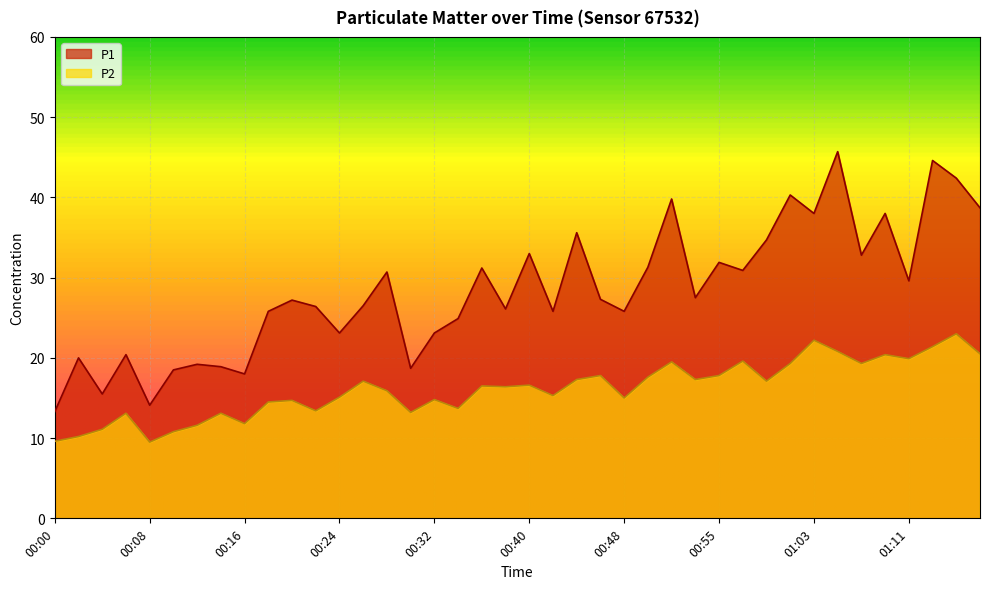

List the series in order of their overall mean, highest first.

P1, P2